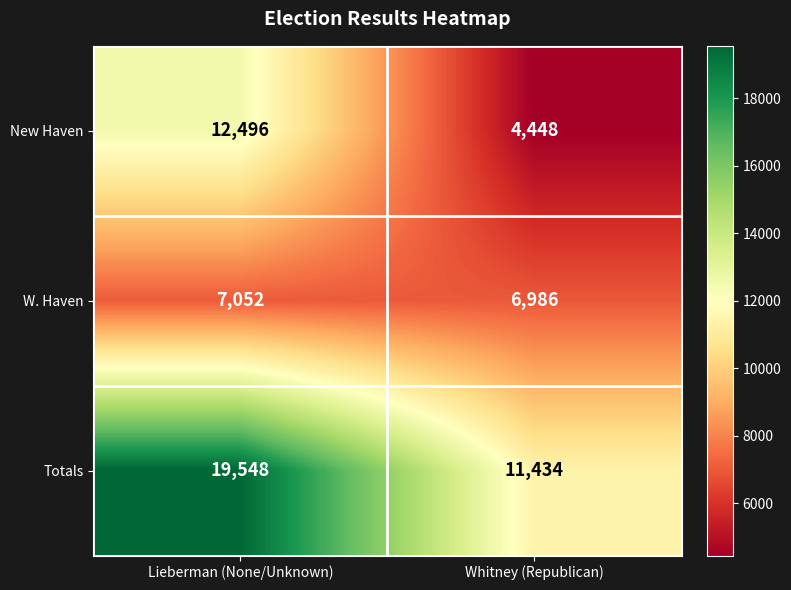

Reading right to left, extract all data points from this chart.

New Haven: Whitney (Republican)=4448	Lieberman (None/Unknown)=12496
W. Haven: Whitney (Republican)=6986	Lieberman (None/Unknown)=7052
Totals: Whitney (Republican)=11434	Lieberman (None/Unknown)=19548